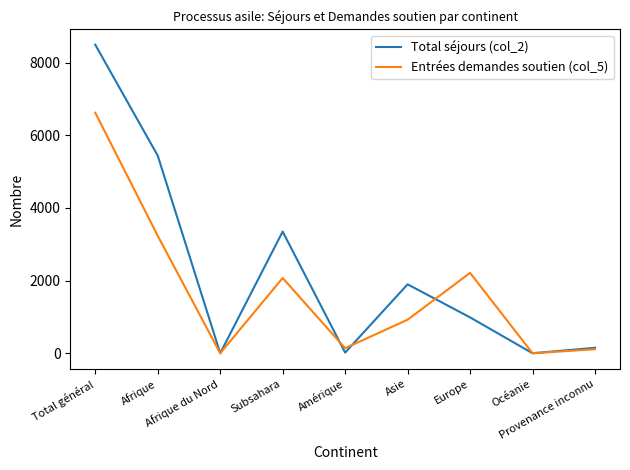

True or false: Total séjours (col_2) and Entrées demandes soutien (col_5) cross at least once.

True